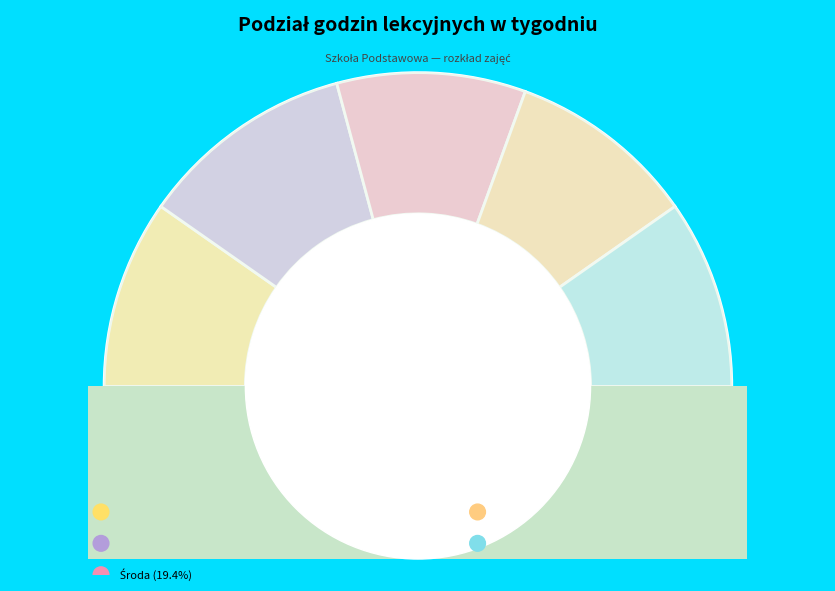

Which category has the biggest portion of the pie?

Wtorek